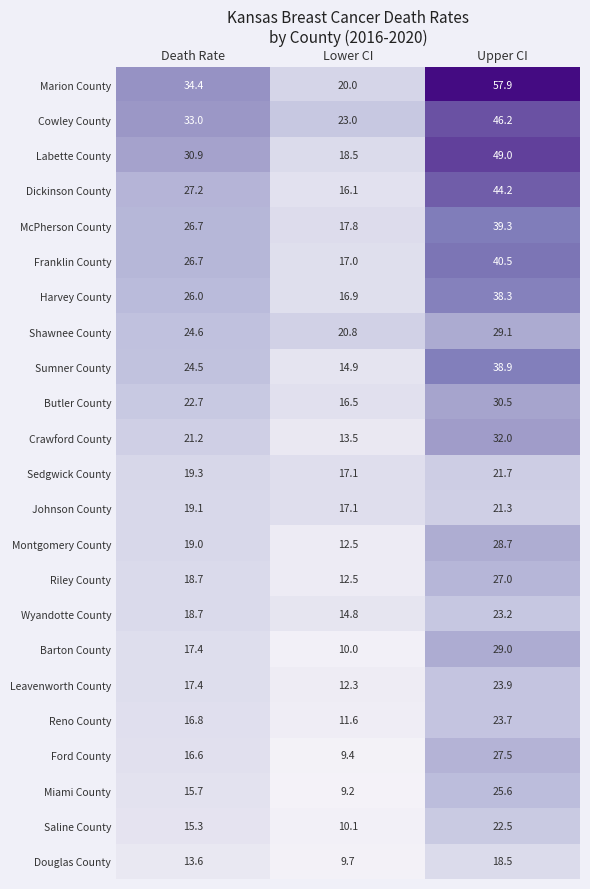

At which category does the chart reach its peak across all series?

Upper CI